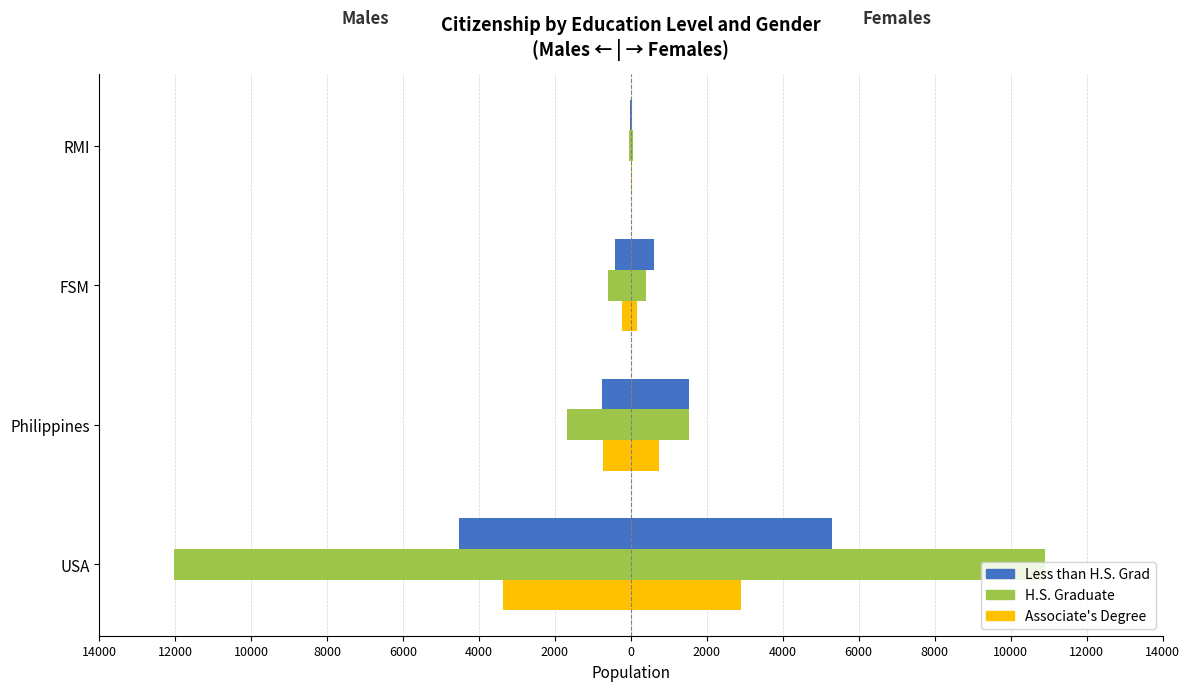

The value of Less than H.S. Grad at RMI is -13. True or false?

False